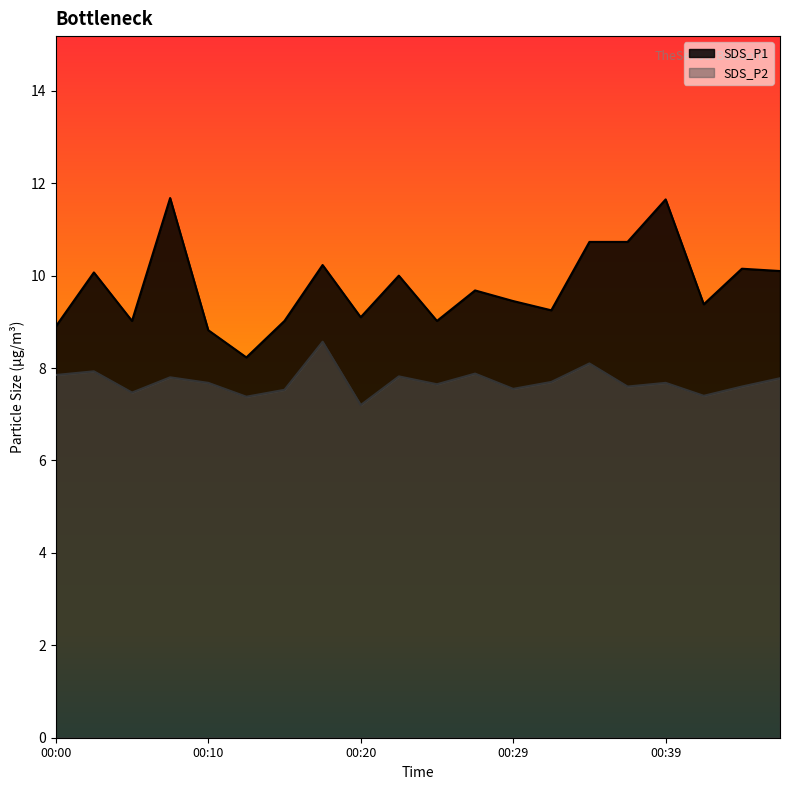

Reading left to right, what are all the values shown in this chart?

SDS_P1: 00:00=8.9	00:02=10.1	00:05=9.0	00:07=11.7	00:10=8.8	00:12=8.2	00:15=9.0	00:17=10.2	00:20=9.1	00:22=10.0	00:25=9.0	00:27=9.7	00:29=9.4	00:32=9.2	00:34=10.7	00:37=10.7	00:39=11.7	00:42=9.4	00:44=10.2	00:47=10.1
SDS_P2: 00:00=7.8	00:02=7.9	00:05=7.5	00:07=7.8	00:10=7.7	00:12=7.4	00:15=7.5	00:17=8.6	00:20=7.2	00:22=7.8	00:25=7.7	00:27=7.9	00:29=7.5	00:32=7.7	00:34=8.1	00:37=7.6	00:39=7.7	00:42=7.4	00:44=7.6	00:47=7.8